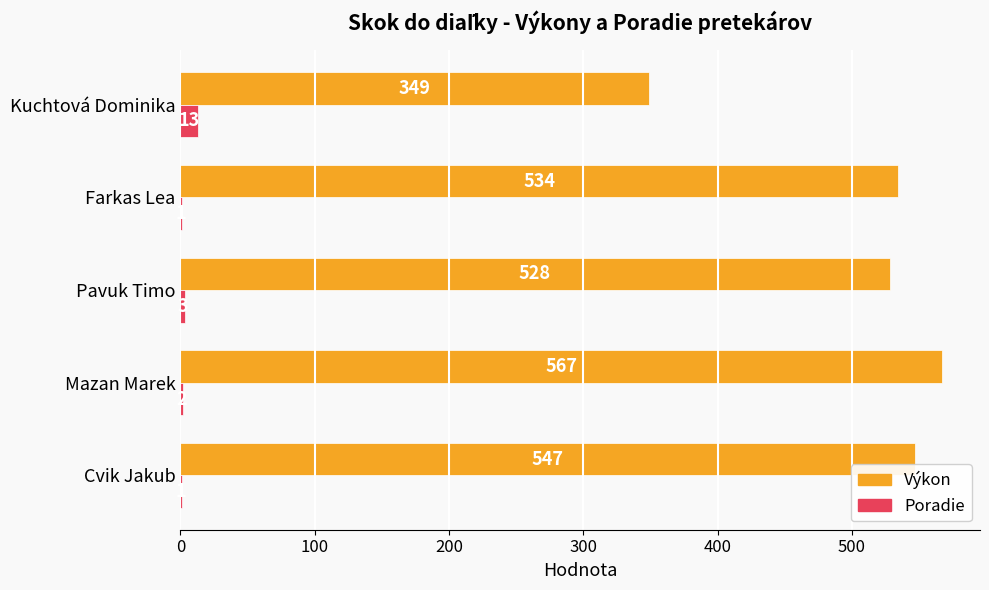

Between Mazan Marek and Farkas Lea, which series saw the biggest shift?

Výkon